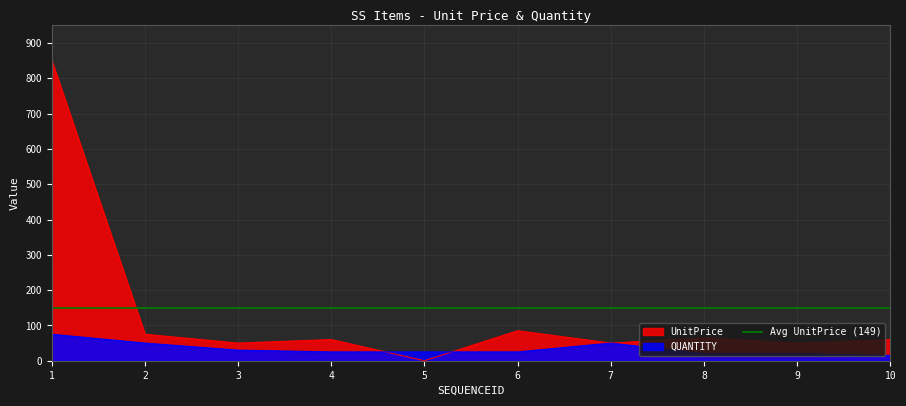

What is the maximum value for UnitPrice?

850